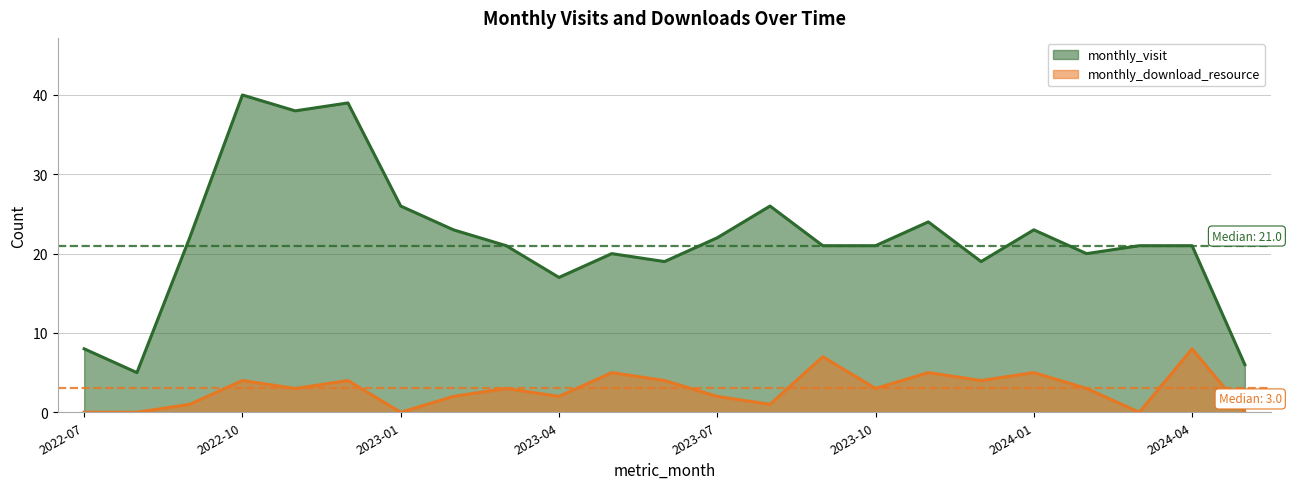

Reading left to right, what are all the values shown in this chart?

monthly_visit: 2022-07=8	2022-08=5	2022-09=22	2022-10=40	2022-11=38	2022-12=39	2023-01=26	2023-02=23	2023-03=21	2023-04=17	2023-05=20	2023-06=19	2023-07=22	2023-08=26	2023-09=21	2023-10=21	2023-11=24	2023-12=19	2024-01=23	2024-02=20	2024-03=21	2024-04=21	2024-05=6
monthly_download_resource: 2022-07=0	2022-08=0	2022-09=1	2022-10=4	2022-11=3	2022-12=4	2023-01=0	2023-02=2	2023-03=3	2023-04=2	2023-05=5	2023-06=4	2023-07=2	2023-08=1	2023-09=7	2023-10=3	2023-11=5	2023-12=4	2024-01=5	2024-02=3	2024-03=0	2024-04=8	2024-05=0